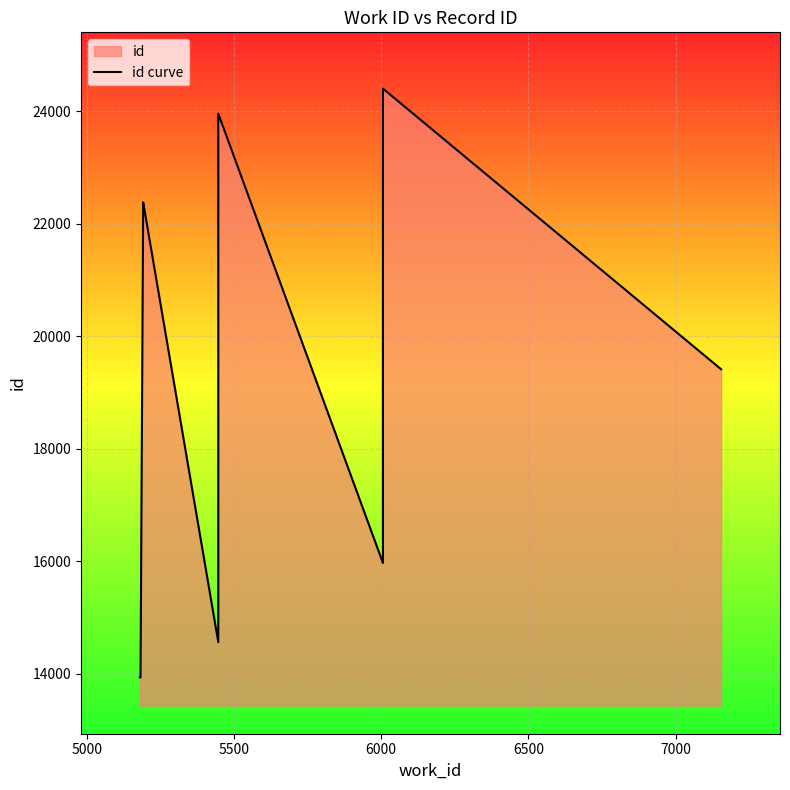

What is the maximum value shown in the chart?

24401